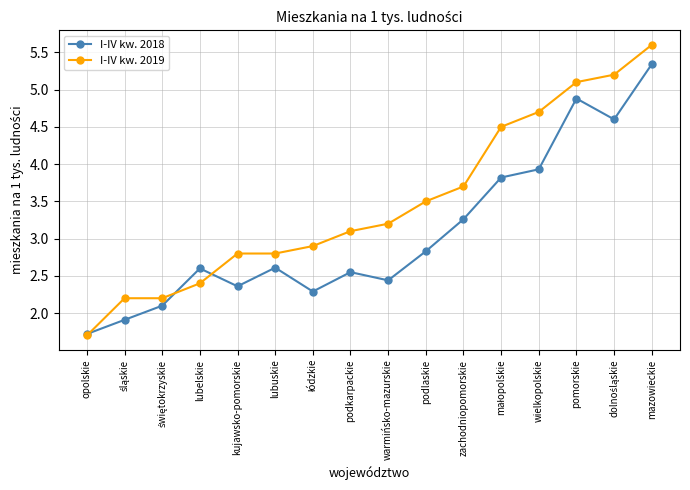

Count the number of categories in the chart.

16